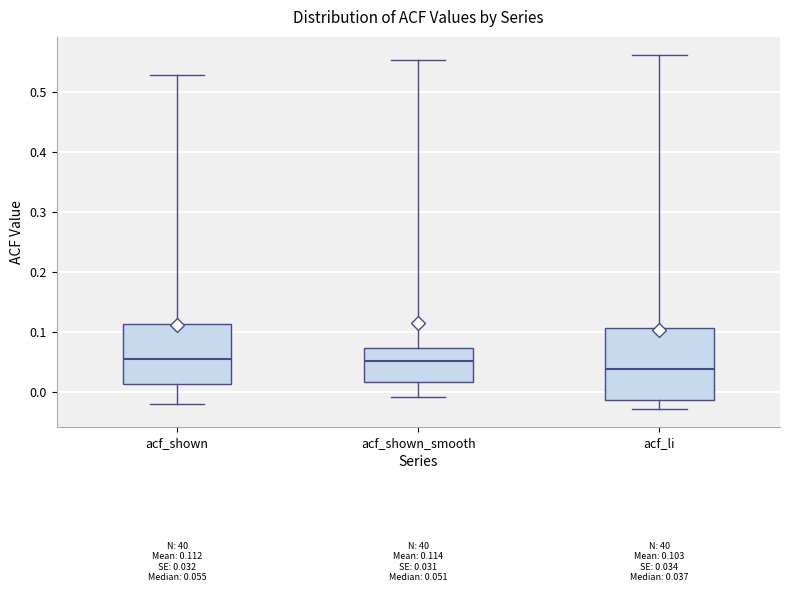

Which box has the lowest median line?

acf_li